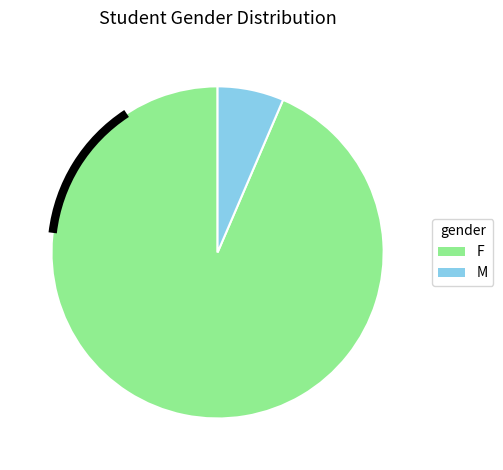

True or false: F accounts for 94% of the total.

True